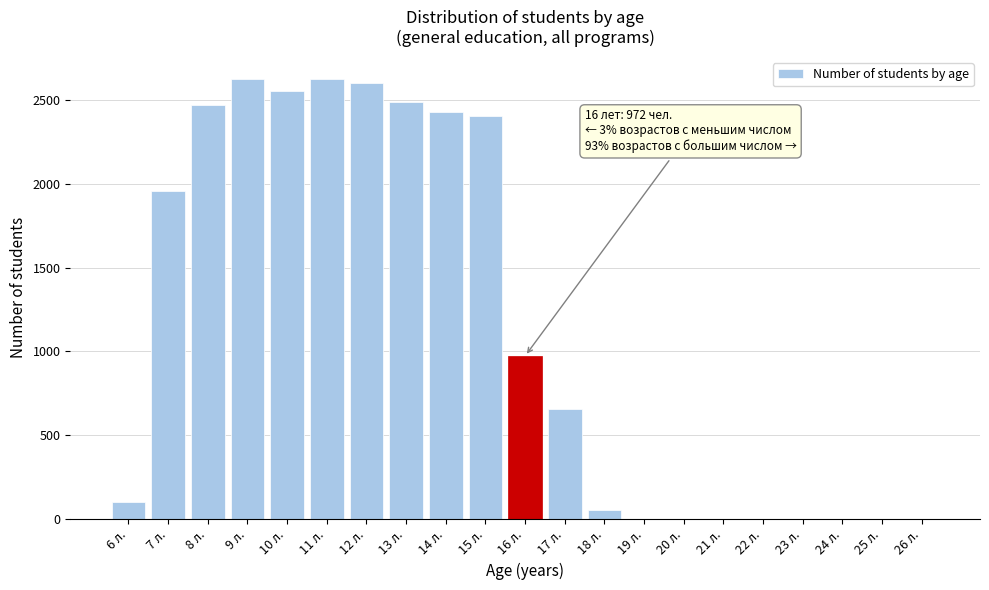

What is the change in value from 16 л. to 20 л.?

-972